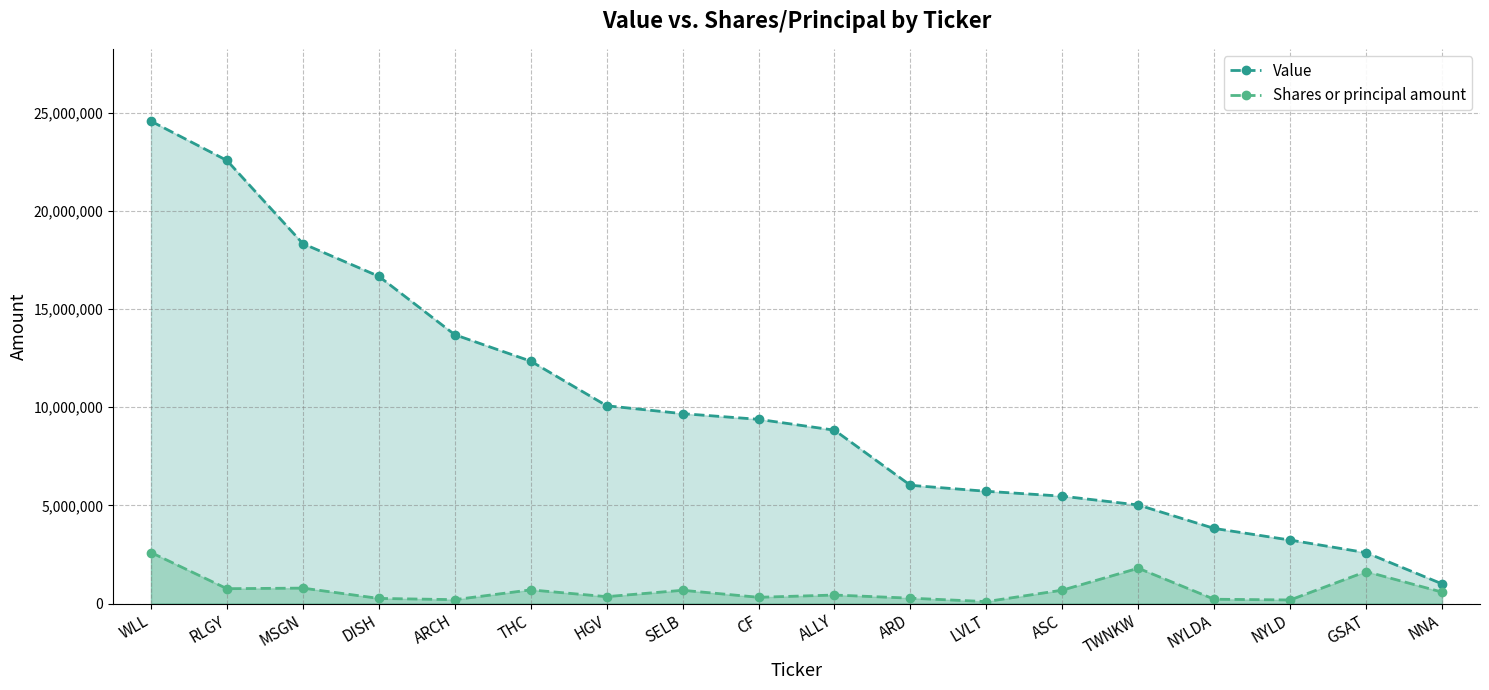

In Shares or principal amount, how many points are higher than both neighbors (excluding endpoints)?

6